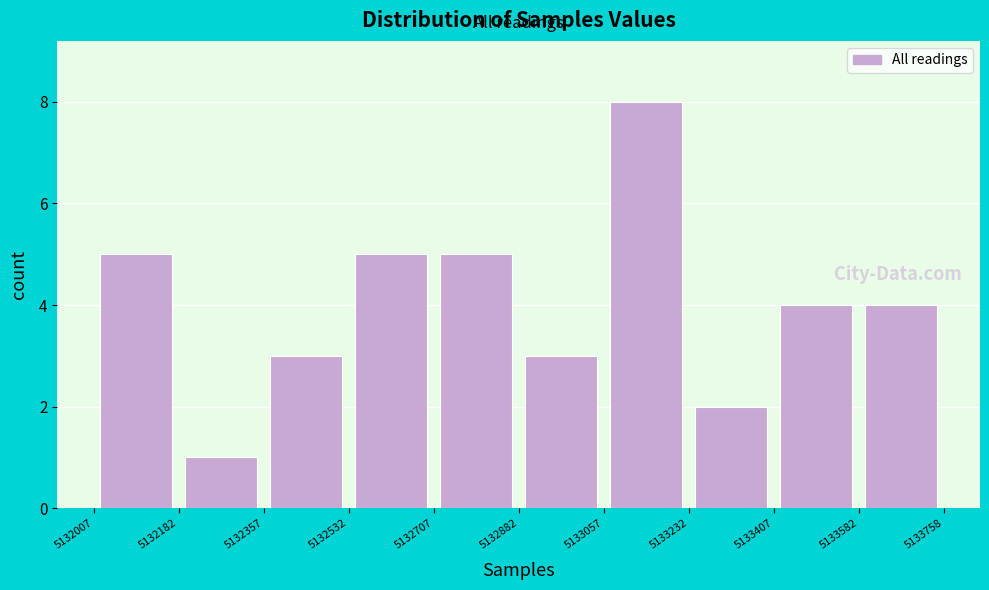

How tall is the bar that spans 5132182 to 5132357 on the x-axis? The values are not printed on the chart, so give them approximately, as read against the axis.

1